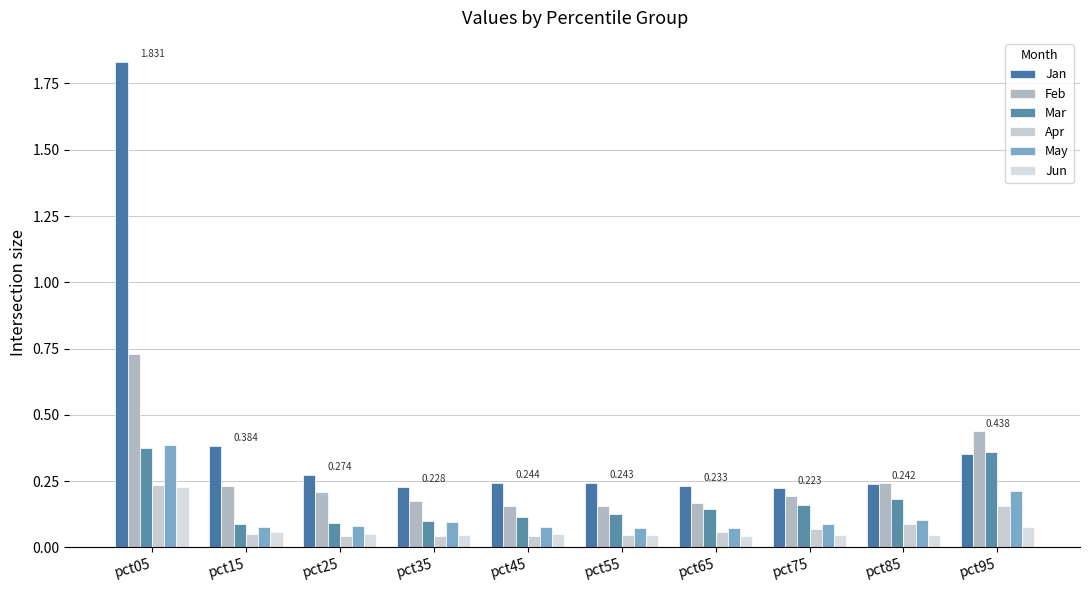

Read the Feb value at pct55.

0.2